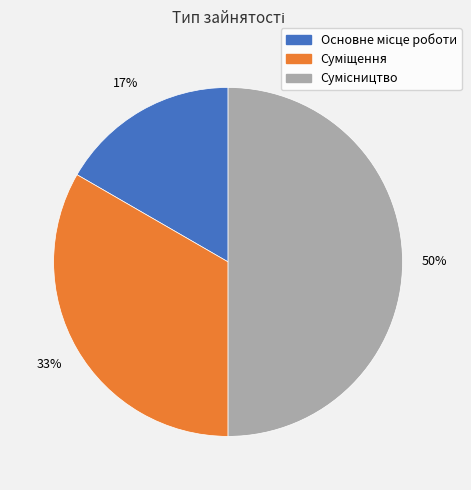

How many segments does this pie chart have?

3